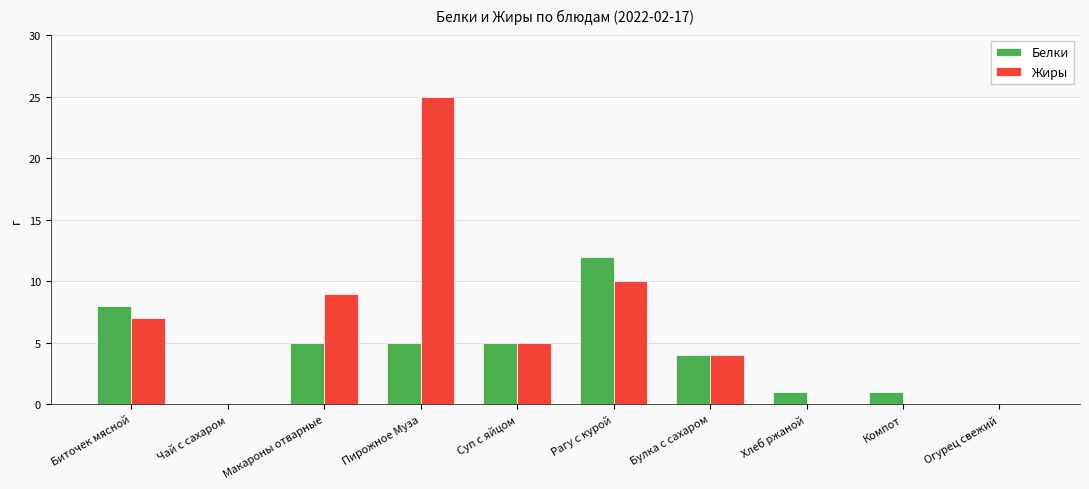

True or false: Белки has a value of 4 at Чай с сахаром.

False